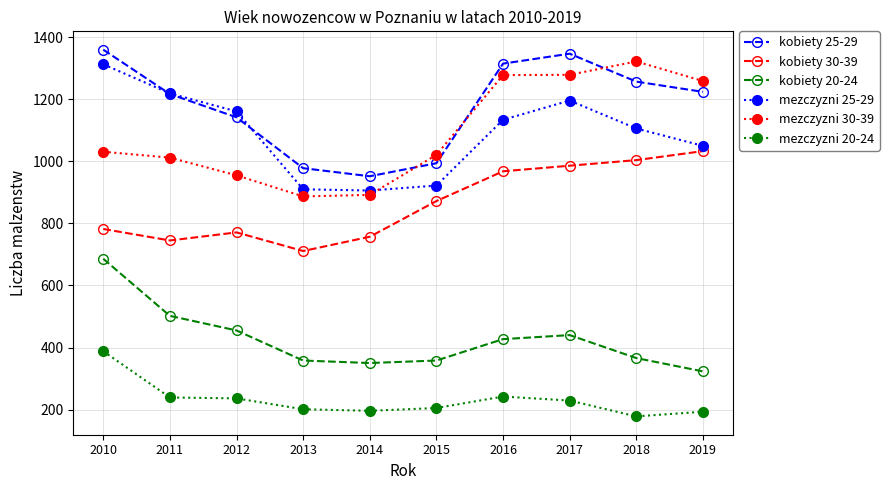

True or false: kobiety 30-39 and mezczyzni 25-29 intersect in this chart.

False